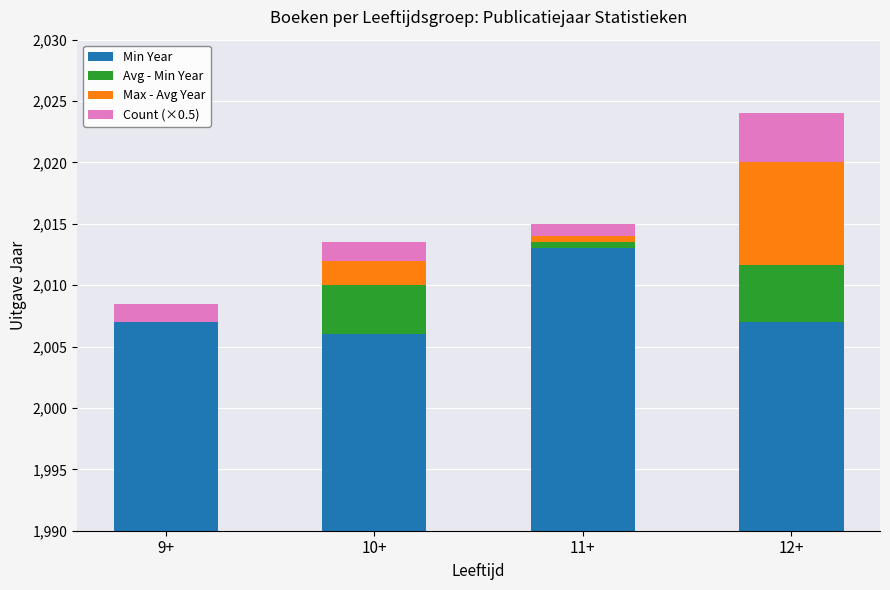

What is the difference between the maximum and minimum values in the Count (×0.5) series?

3.0